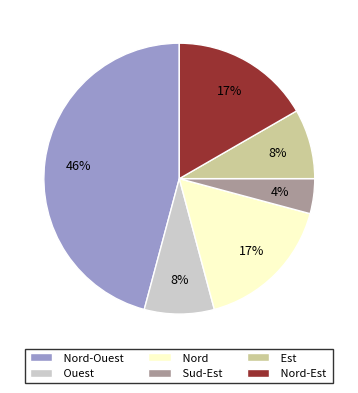

Which category has the smallest portion of the pie?

Sud-Est